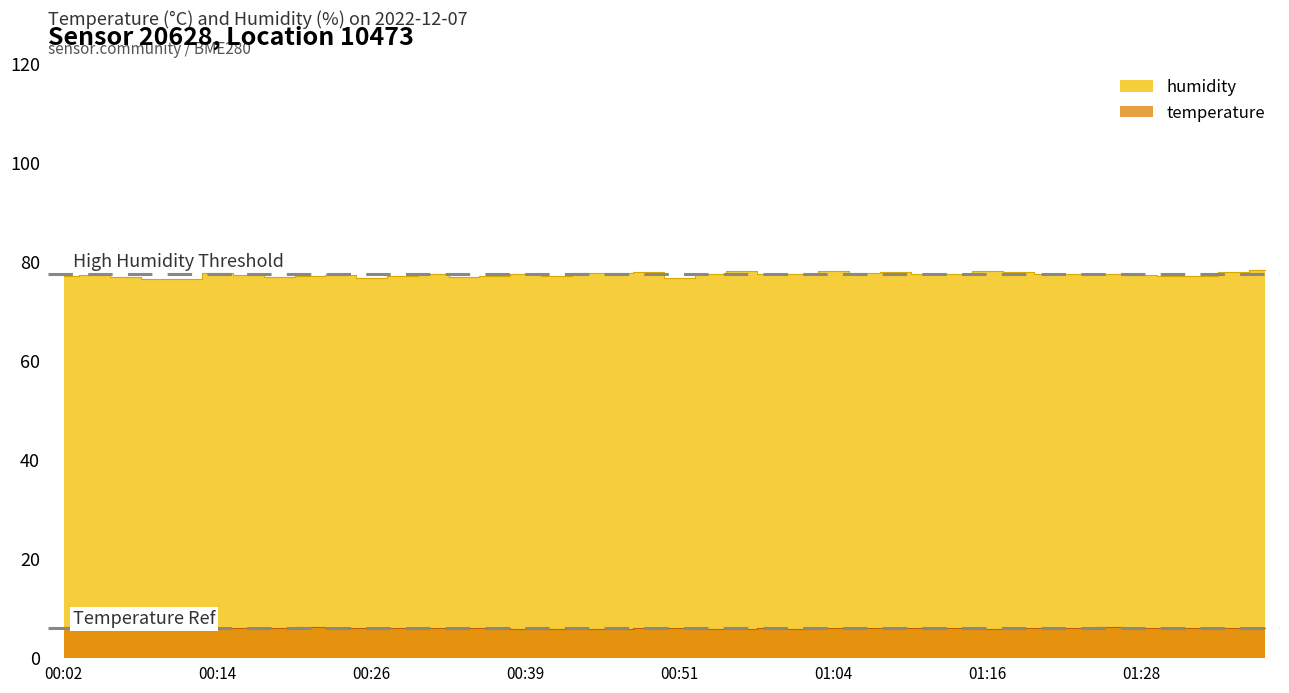

Which series has the widest spread of values?

humidity